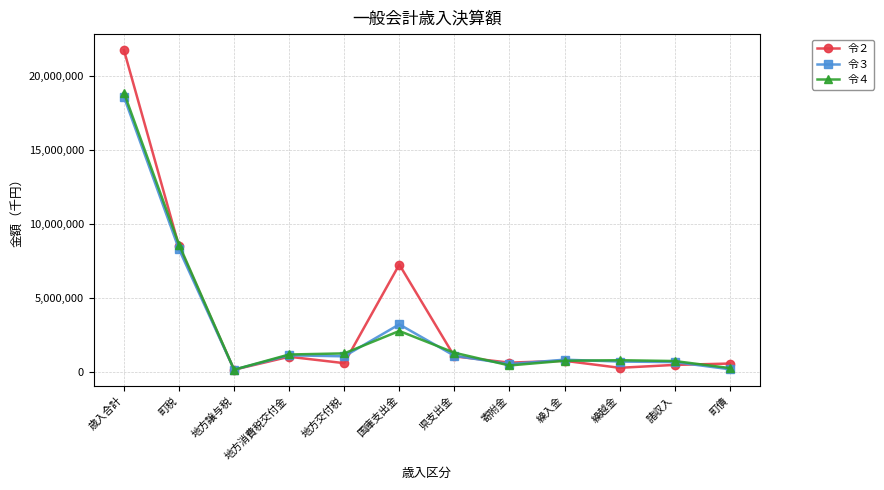

Which series has the widest spread of values?

令２